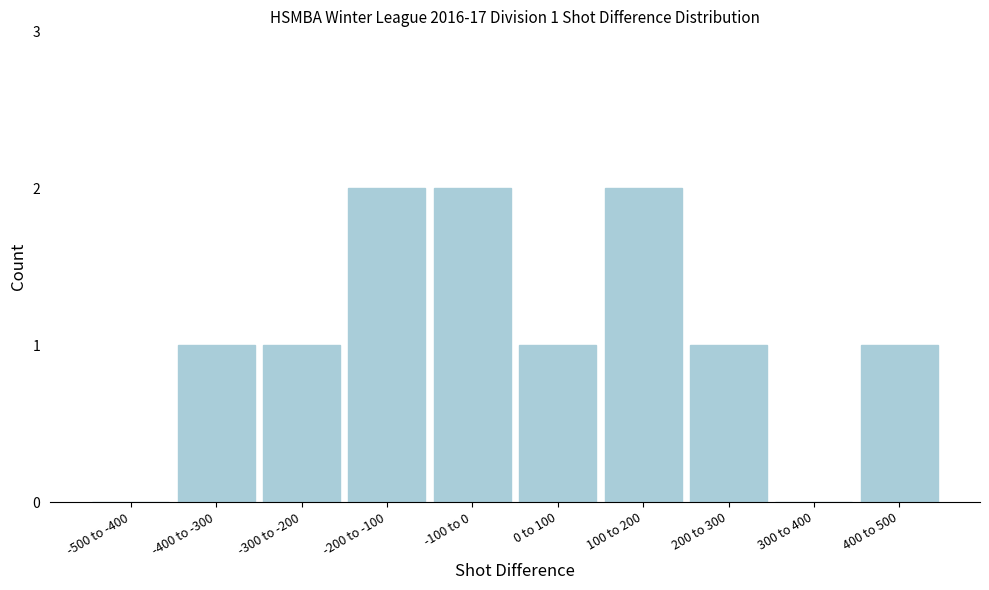

Reading left to right, extract all data points from this chart.

-500 to -400=0	-400 to -300=1	-300 to -200=1	-200 to -100=2	-100 to 0=2	0 to 100=1	100 to 200=2	200 to 300=1	300 to 400=0	400 to 500=1